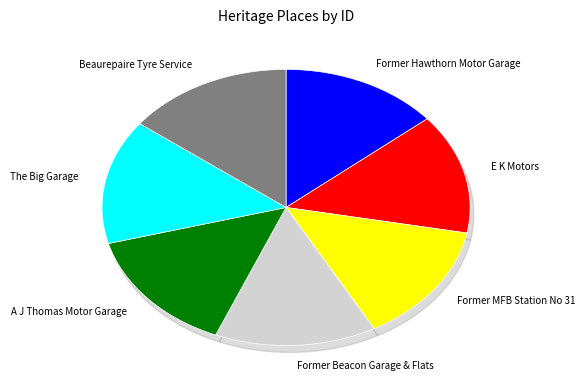

What is the ratio of the value at E K Motors to the value at Former Beacon Garage & Flats?

1.0